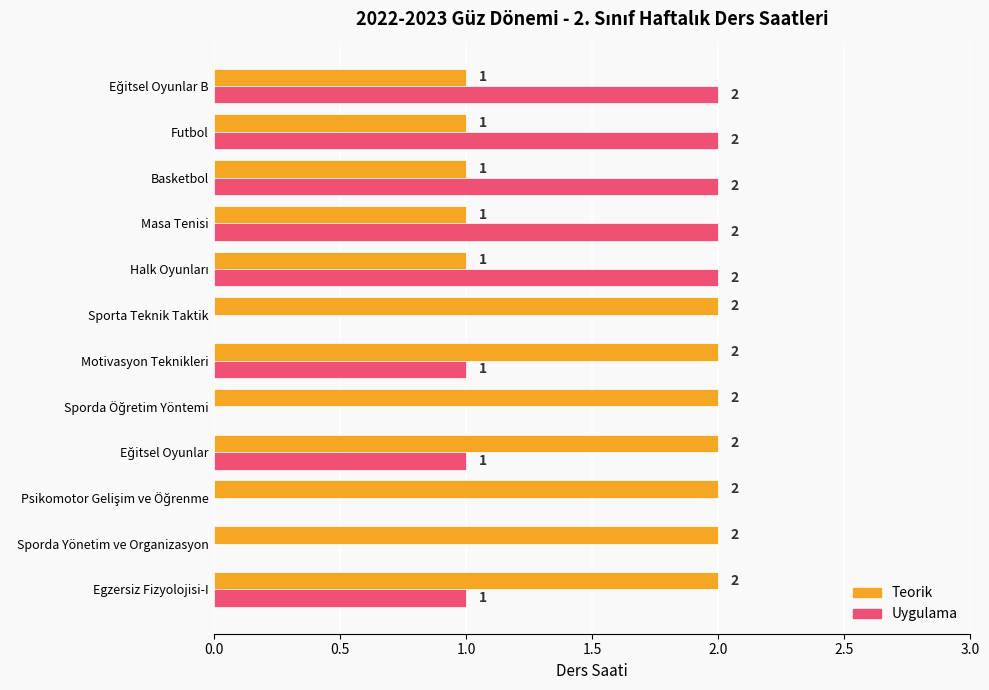

What is the average value of the Uygulama series?

1